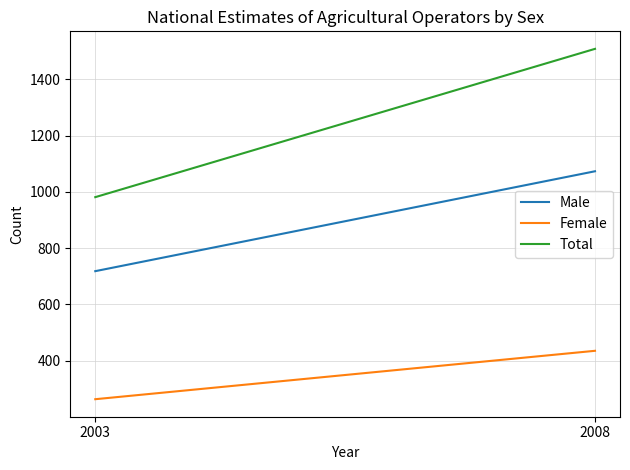

Which category has the highest value across all series?

2008